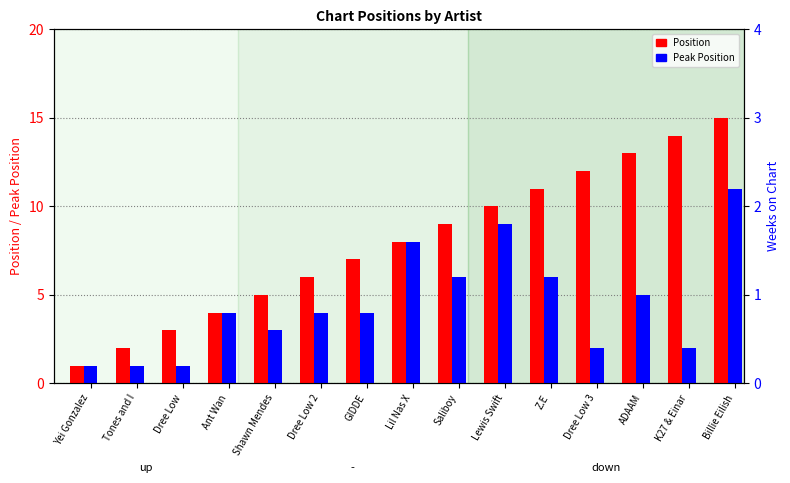

Reading left to right, list all the values displayed in this chart.

Position: Yei Gonzalez=1	Tones and I=2	Dree Low=3	Ant Wan=4	Shawn Mendes=5	Dree Low 2=6	GIDDE=7	Lil Nas X=8	Saliboy=9	Lewis Swift=10	Z.E=11	Dree Low 3=12	ADAAM=13	K27 & Einar=14	Billie Eilish=15
Peak Position: Yei Gonzalez=1	Tones and I=1	Dree Low=1	Ant Wan=4	Shawn Mendes=3	Dree Low 2=4	GIDDE=4	Lil Nas X=8	Saliboy=6	Lewis Swift=9	Z.E=6	Dree Low 3=2	ADAAM=5	K27 & Einar=2	Billie Eilish=11
Weeks on Chart: Yei Gonzalez=1	Tones and I=2	Dree Low=2	Ant Wan=1	Shawn Mendes=2	Dree Low 2=2	GIDDE=2	Lil Nas X=2	Saliboy=2	Lewis Swift=2	Z.E=2	Dree Low 3=2	ADAAM=2	K27 & Einar=2	Billie Eilish=2